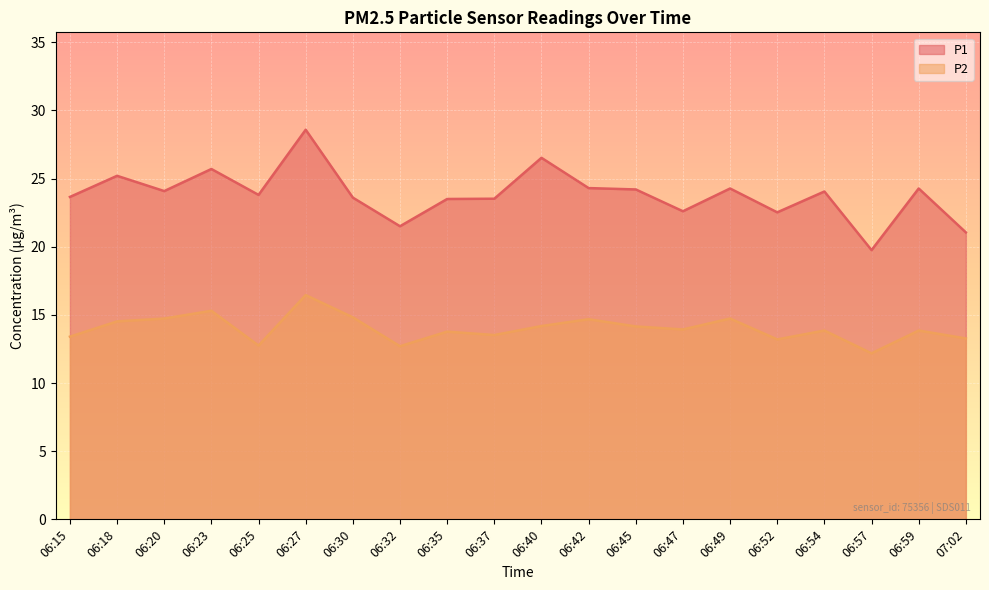

At which category does P2 reach its first local peak?

06:23